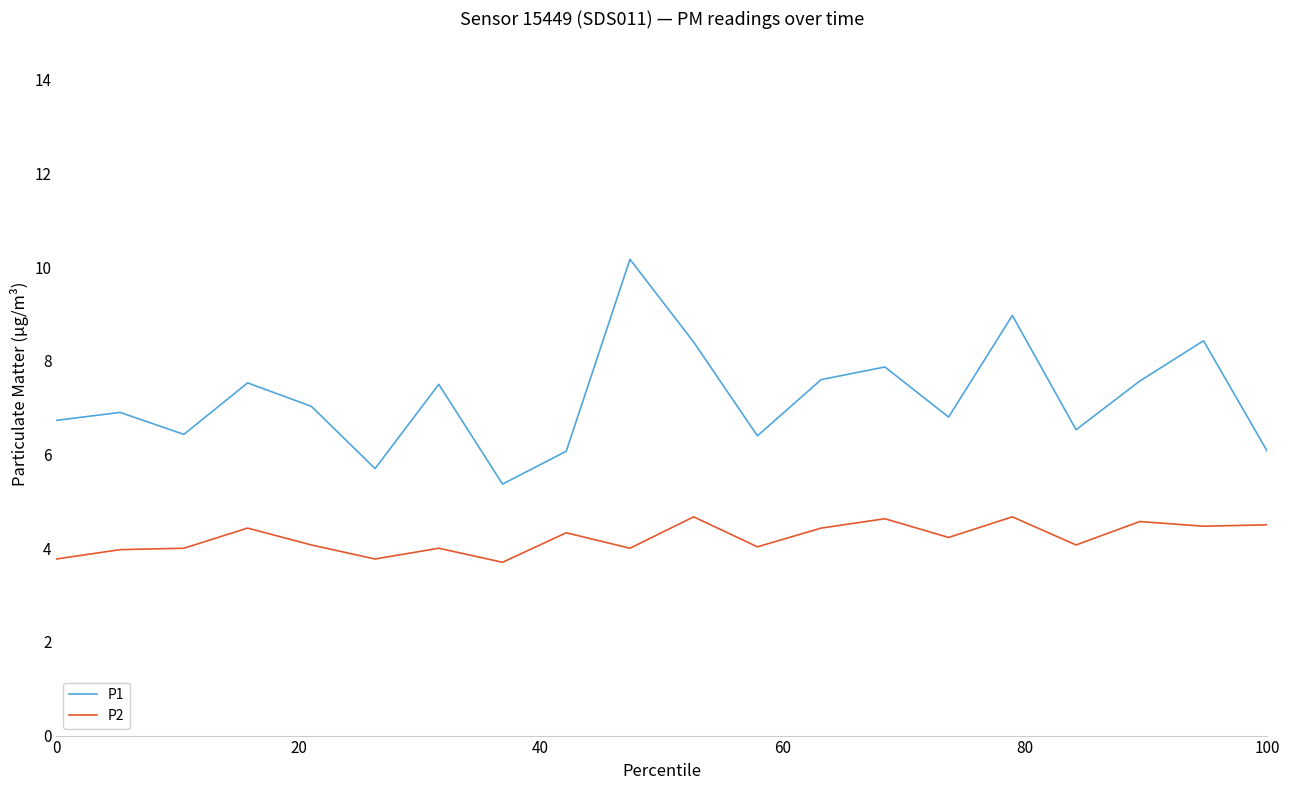

What is the minimum value shown in the chart?

3.7